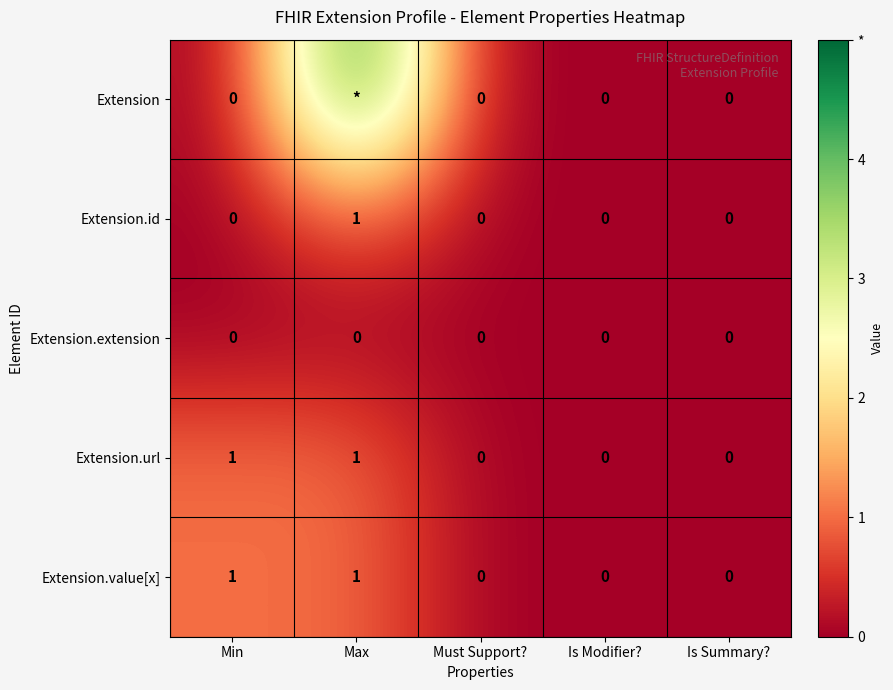

The Extension.url series shows 1 at Is Summary?. True or false?

False